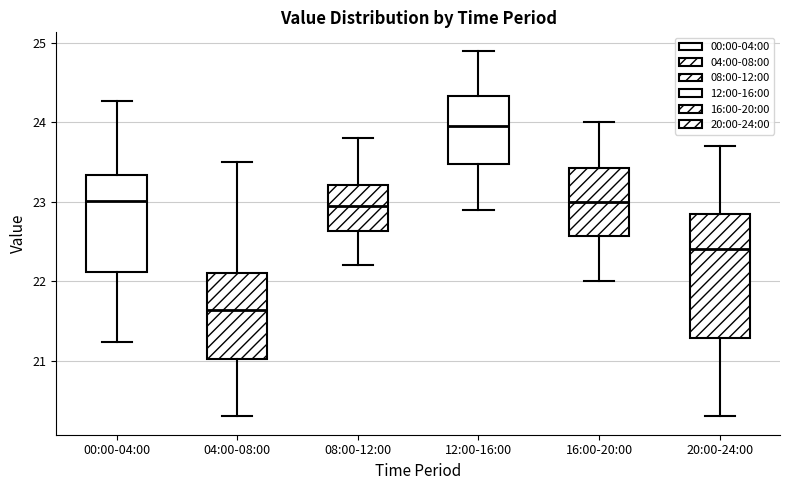

Reading left to right, read every box against the y-axis: the position of its median line, the range the box covers, and the ends of its whiskers. The values are not printed on the chart, so give them approximately, as read against the axis.

00:00-04:00: median 23.0, box 22.1 to 23.3, whiskers 21.2 to 24.3
04:00-08:00: median 21.6, box 21.0 to 22.1, whiskers 20.3 to 23.5
08:00-12:00: median 23.0, box 22.6 to 23.2, whiskers 22.2 to 23.8
12:00-16:00: median 24.0, box 23.5 to 24.3, whiskers 22.9 to 24.9
16:00-20:00: median 23.0, box 22.6 to 23.4, whiskers 22.0 to 24.0
20:00-24:00: median 22.4, box 21.3 to 22.9, whiskers 20.3 to 23.7